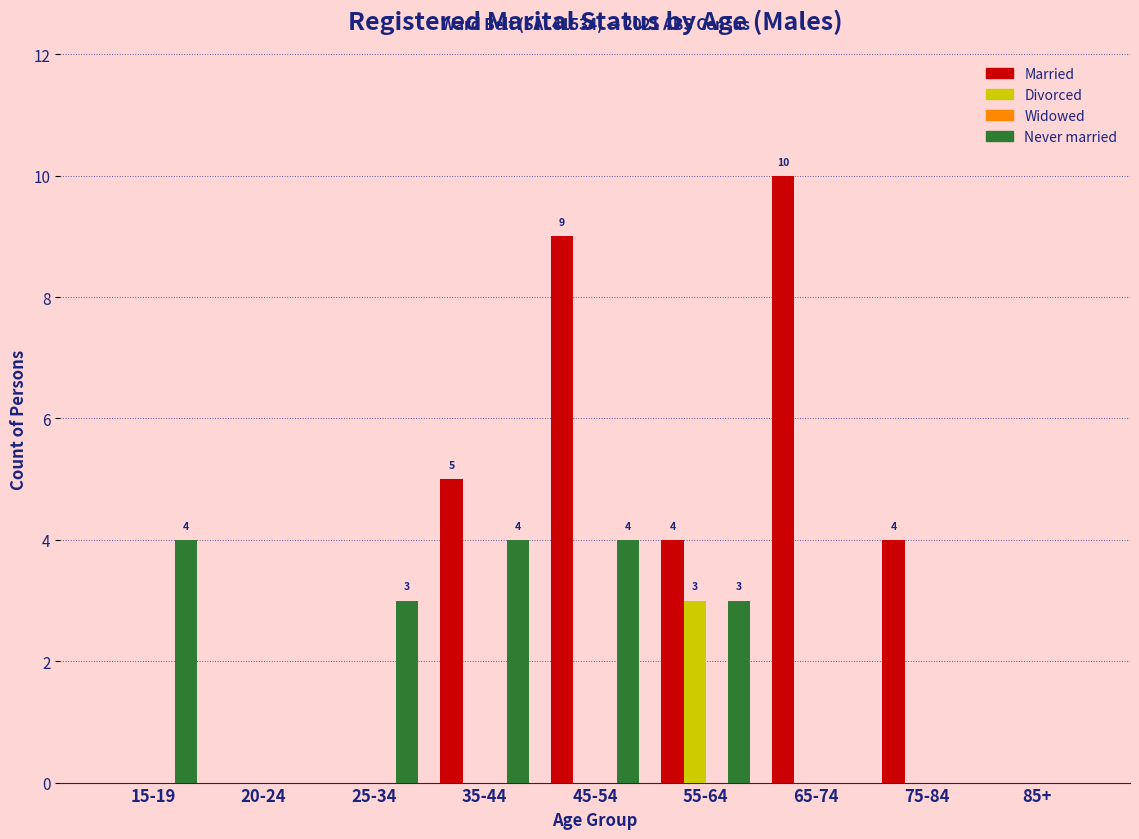

What is the sum of all Never married values?

18